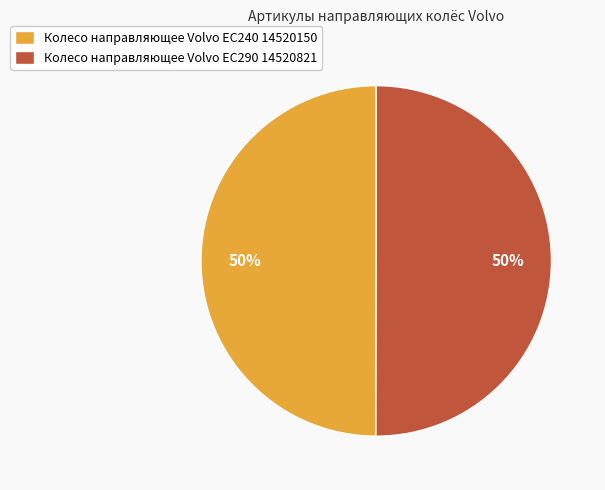

Do Колесо направляющее Volvo EC290 14520821 and Колесо направляющее Volvo EC240 14520150 together represent more than half of the pie?

Yes